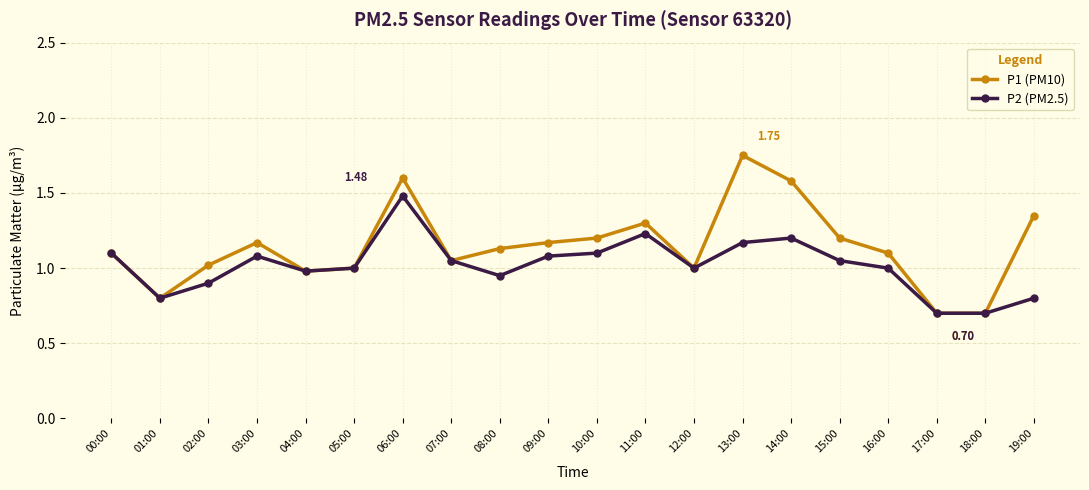

Which series has the widest spread of values?

P1 (PM10)